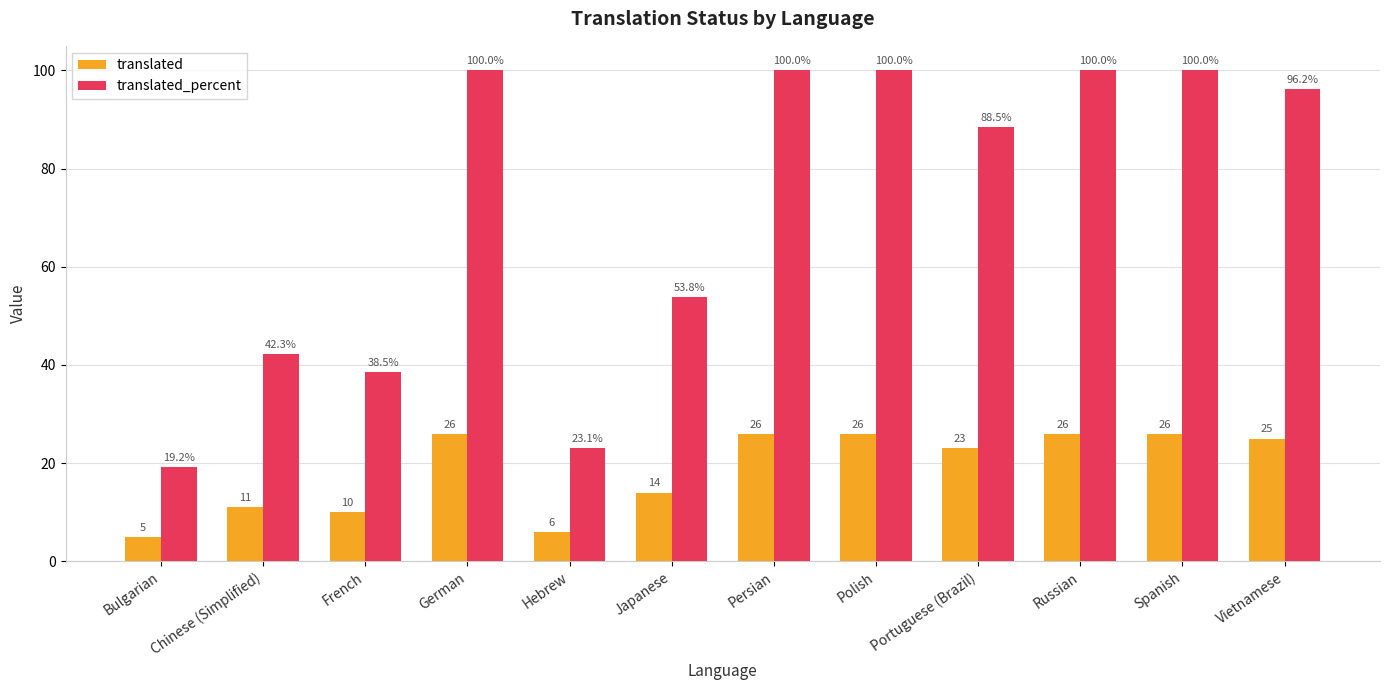

The value of translated_percent at French is 38.5. True or false?

True